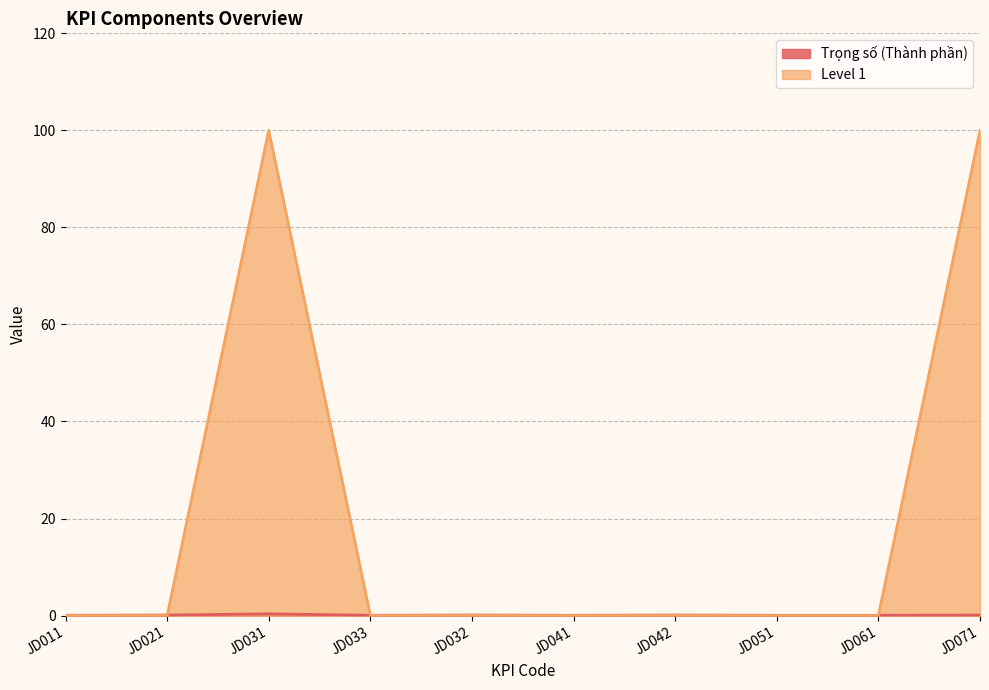

Is the value of Level 1 at JD042 greater than the value of Trọng số (Thành phần) at JD011?

No